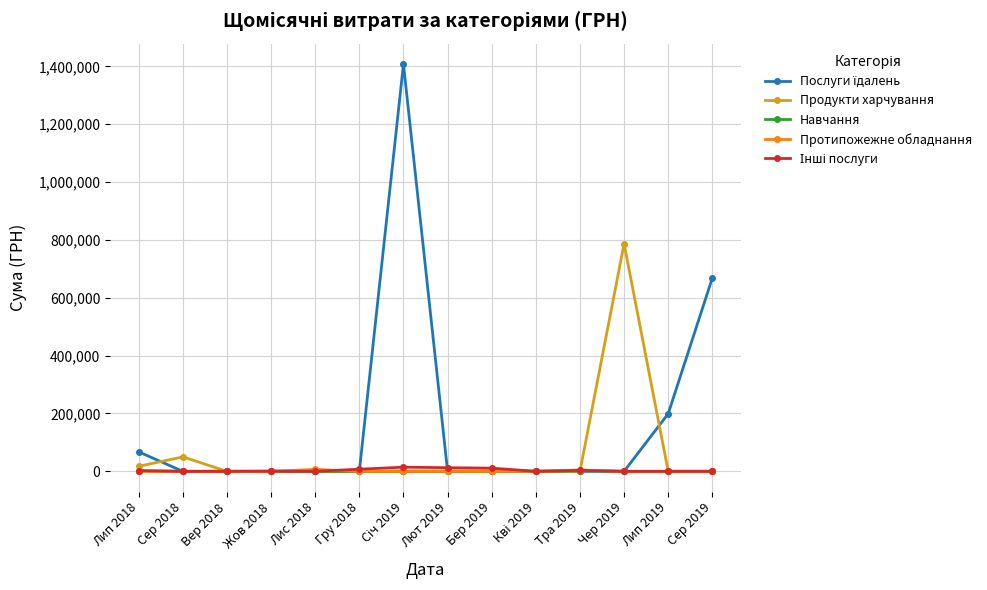

What is the label of the 5th point from the left?

Лис 2018